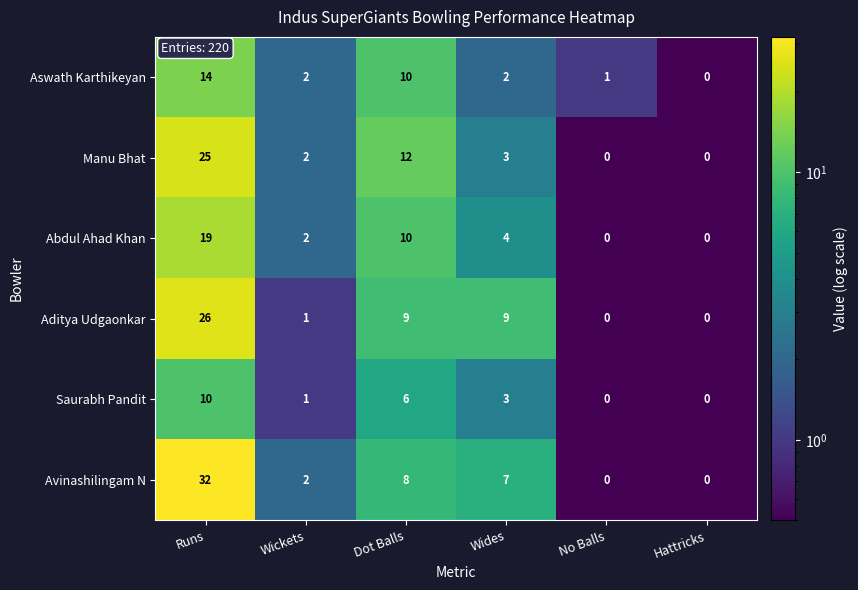

At which label is Saurabh Pandit closest to 5?

Dot Balls